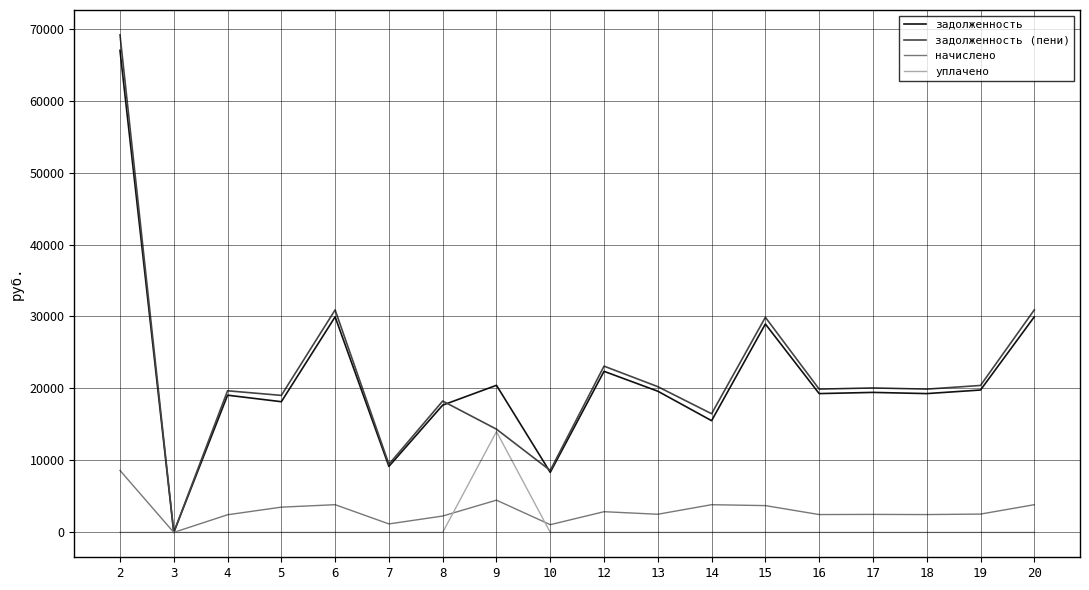

What is the maximum value for начислено?

8610.0